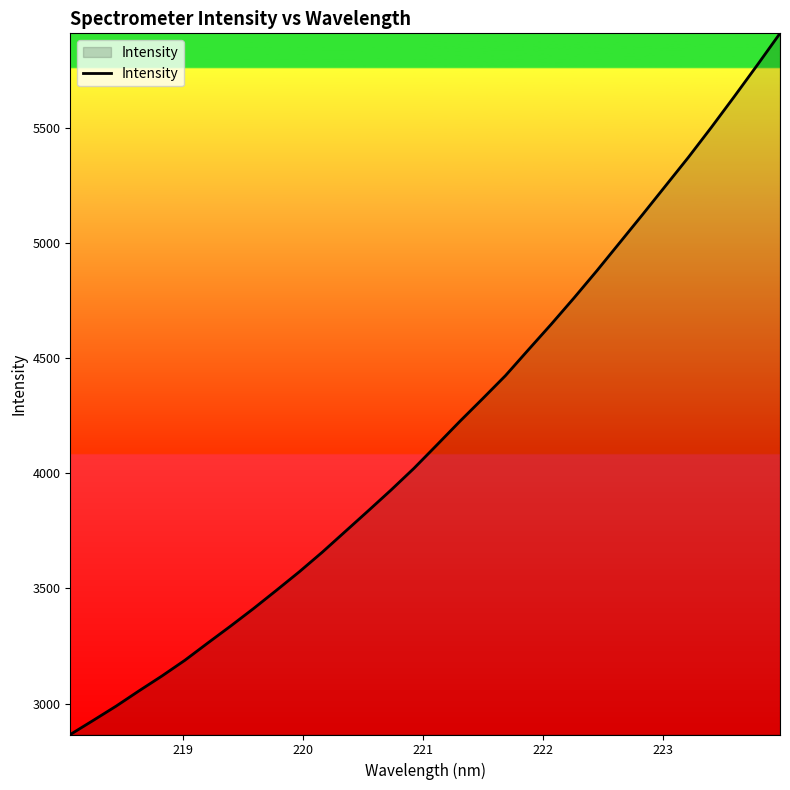

How many lines are shown in the chart?

1